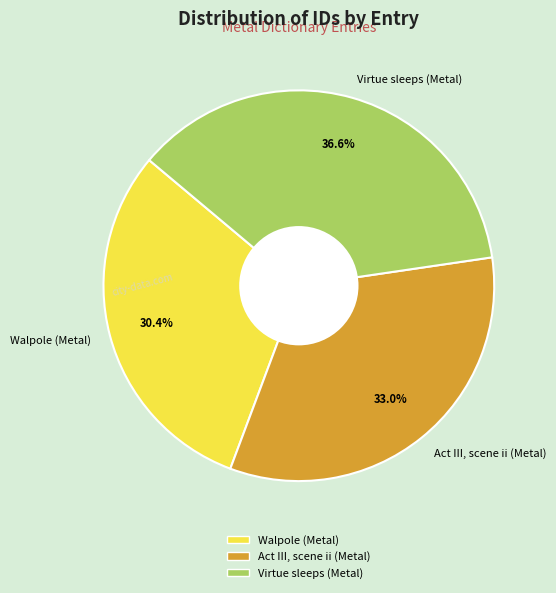

The Virtue sleeps (Metal) slice represents 37% of the pie. True or false?

True